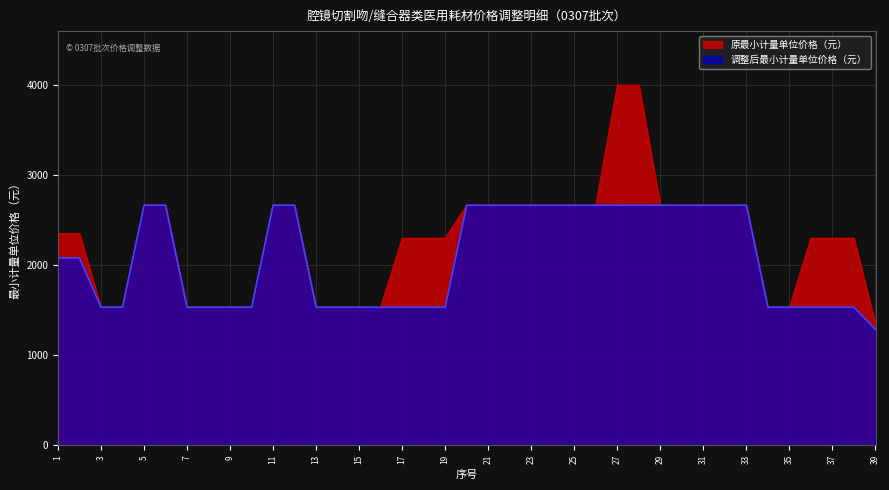

Which series has the widest spread of values?

原最小计量单位价格（元）